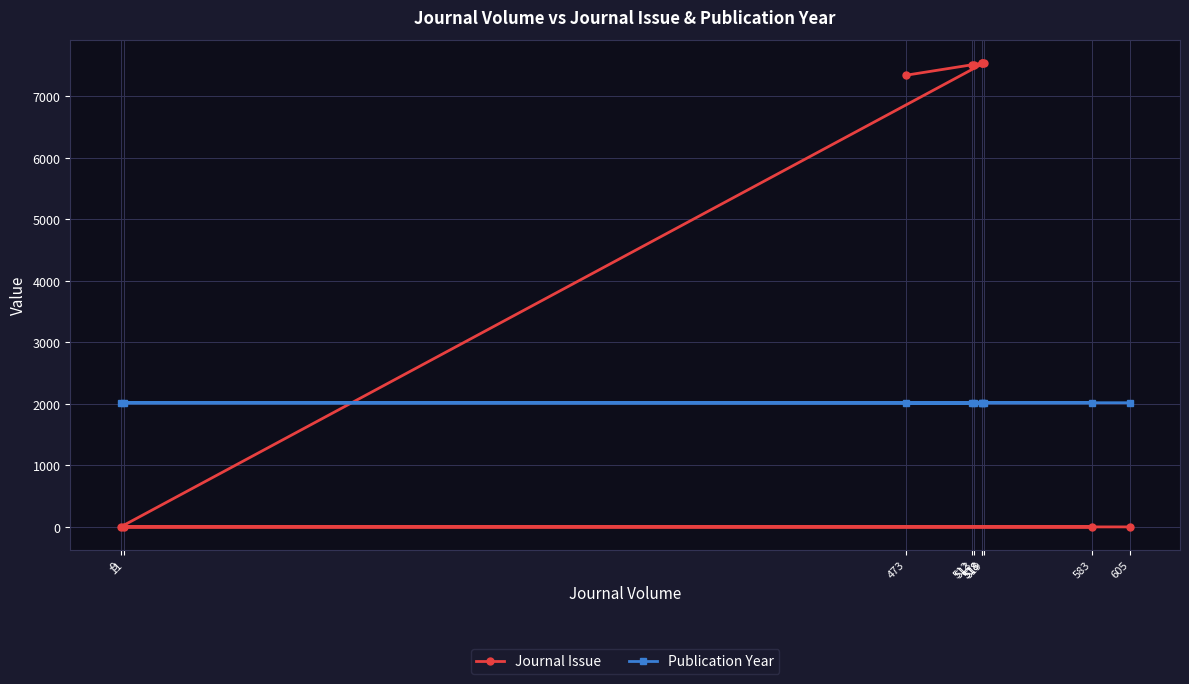

What is the label of the 7th point from the right?

9